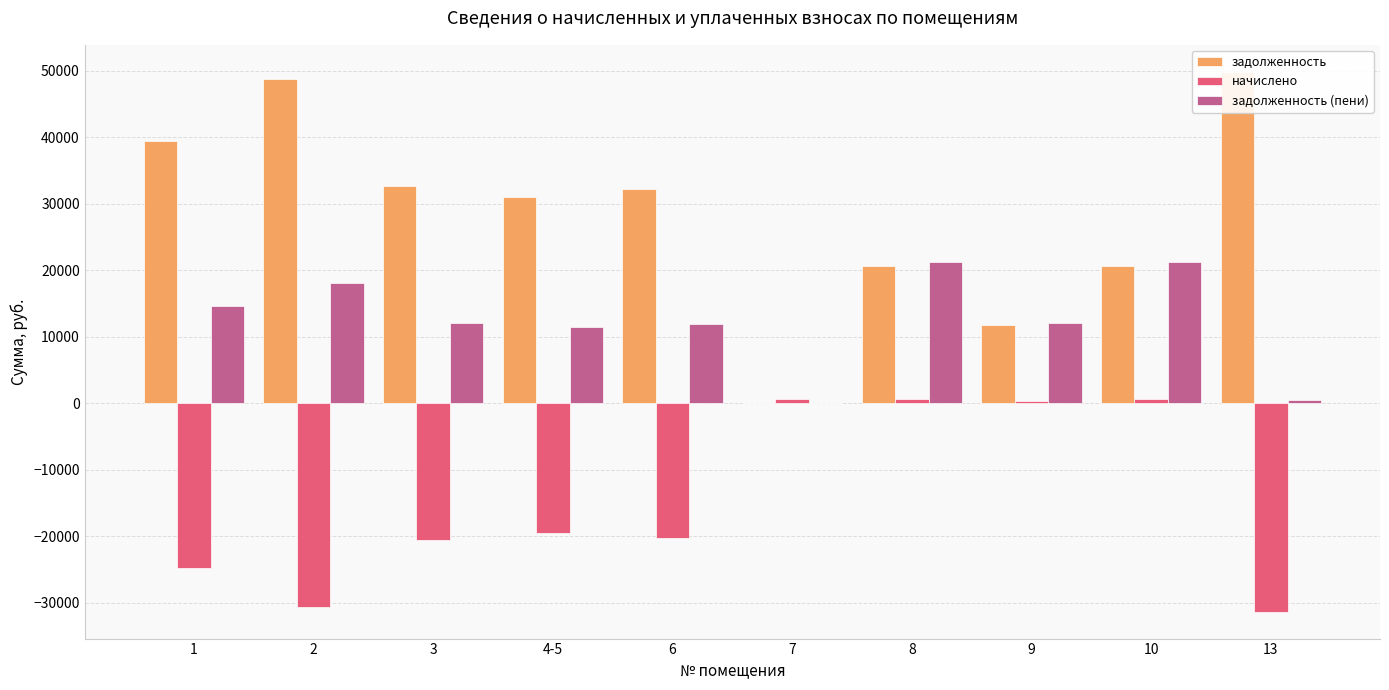

The начислено series shows 635.5 at 8. True or false?

True